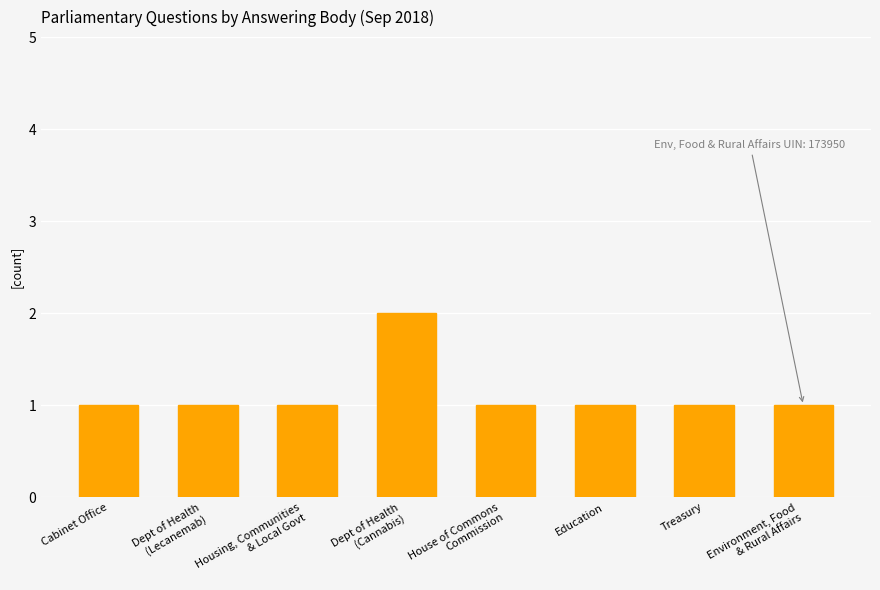

Reading left to right, what are all the values shown in this chart?

1	1	1	2	1	1	1	1